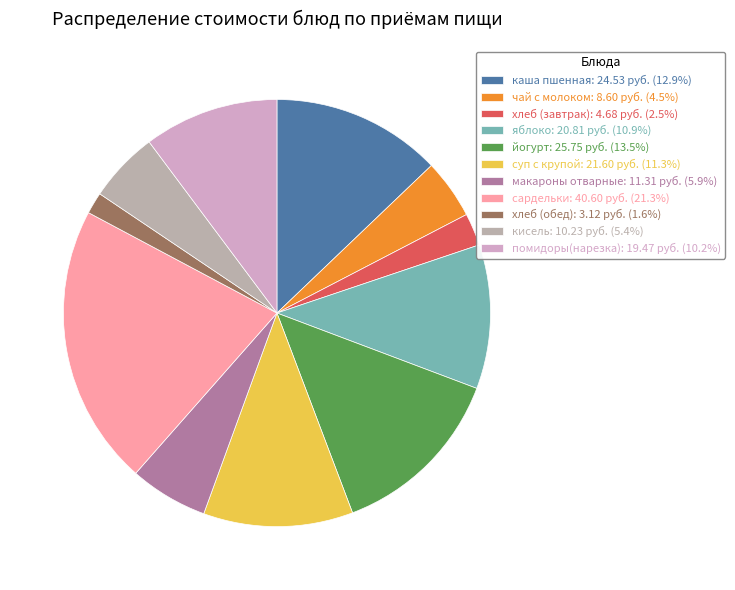

To the nearest percent, what is the average slice percentage?

9%